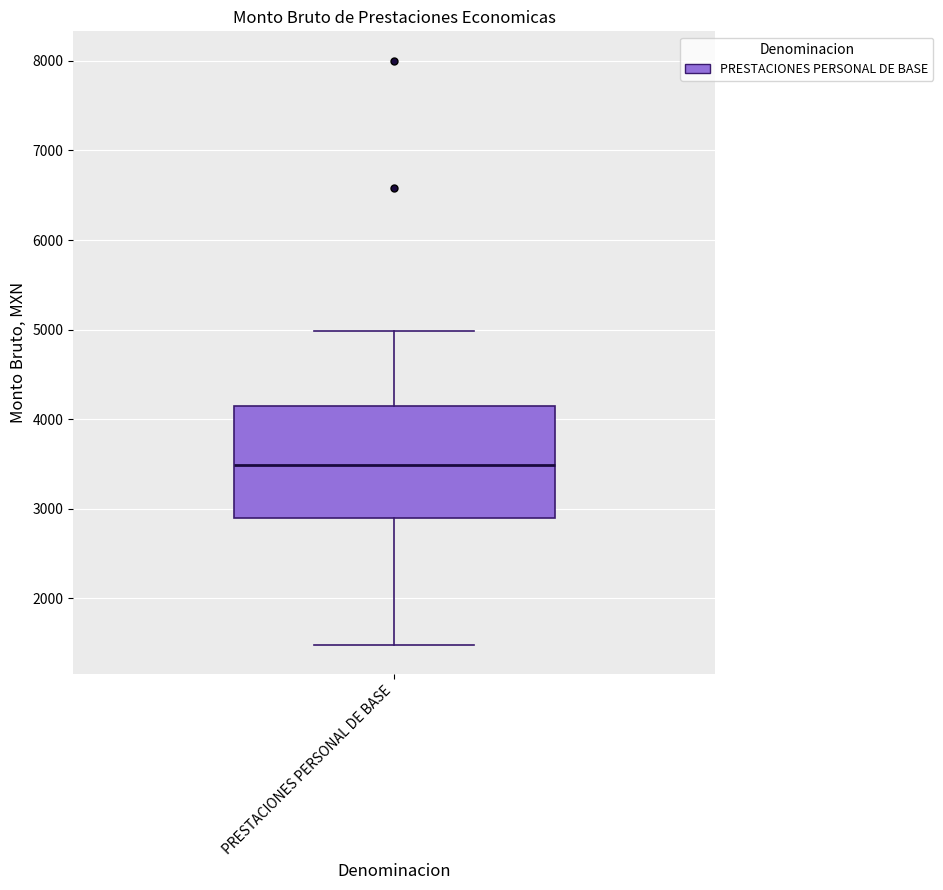

Where is the lower edge of the box for PRESTACIONES PERSONAL DE BASE on the y-axis? The values are not printed on the chart, so give them approximately, as read against the axis.

2900